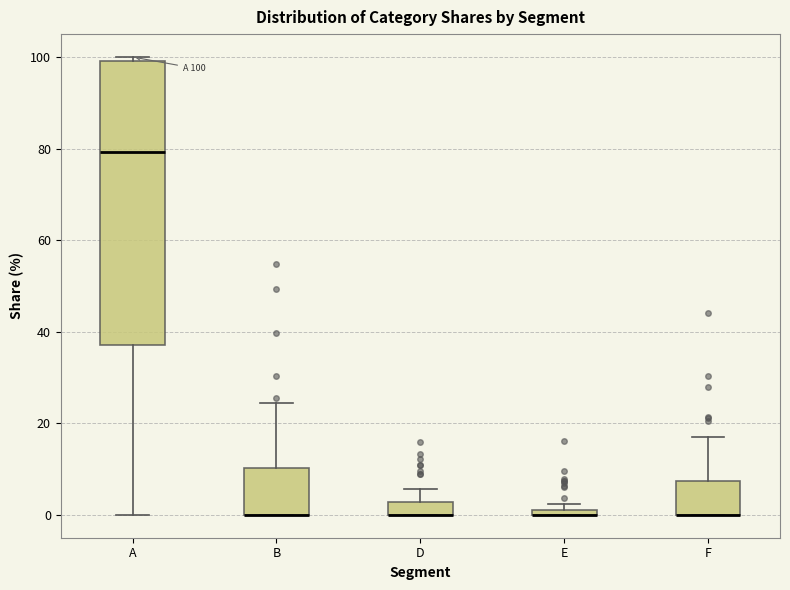

Comparing the boxes themselves (not the whiskers), which one is the tallest?

A